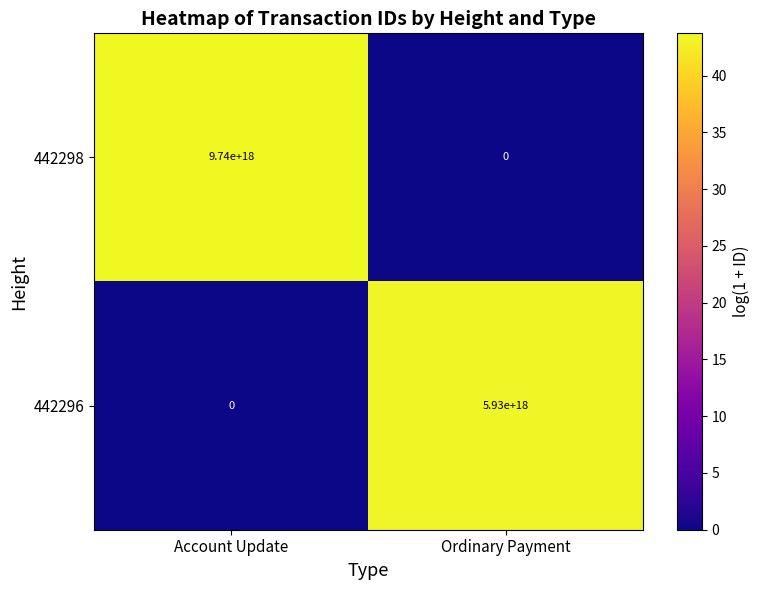

At which category is the sum across all series the highest?

Account Update